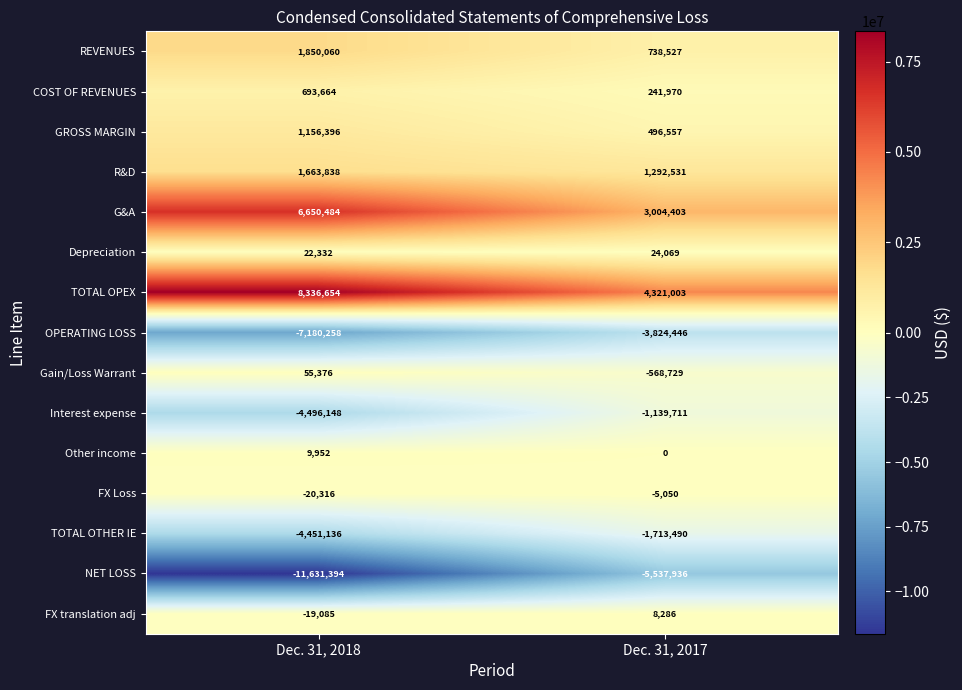

Reading left to right, list all the values displayed in this chart.

REVENUES: 1850060	738527
COST OF REVENUES: 693664	241970
GROSS MARGIN: 1156396	496557
R&D: 1663838	1292531
G&A: 6650484	3004403
Depreciation: 22332	24069
TOTAL OPEX: 8336654	4321003
OPERATING LOSS: -7180258	-3824446
Gain/Loss Warrant: 55376	-568729
Interest expense: -4496148	-1139711
Other income: 9952	0
FX Loss: -20316	-5050
TOTAL OTHER IE: -4451136	-1713490
NET LOSS: -11631394	-5537936
FX translation adj: -19085	8286